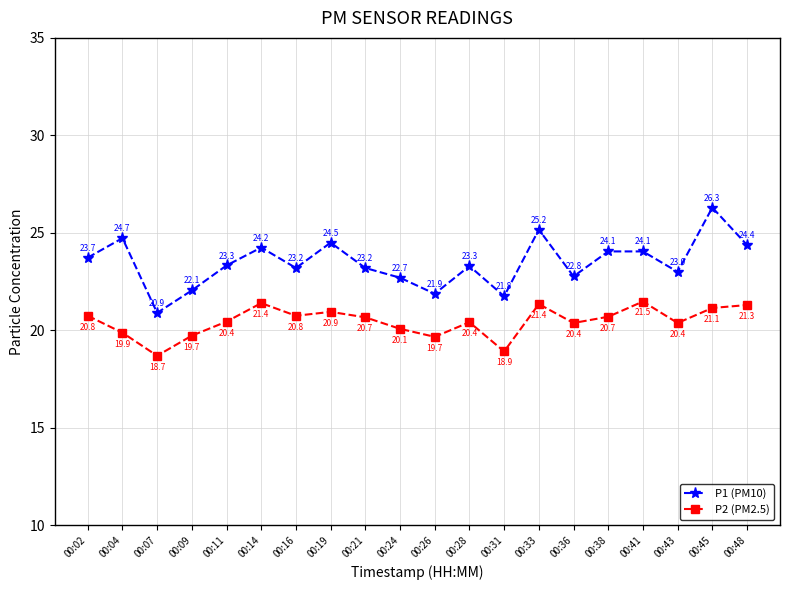

What is the sum of all P2 (PM2.5) values?

409.1